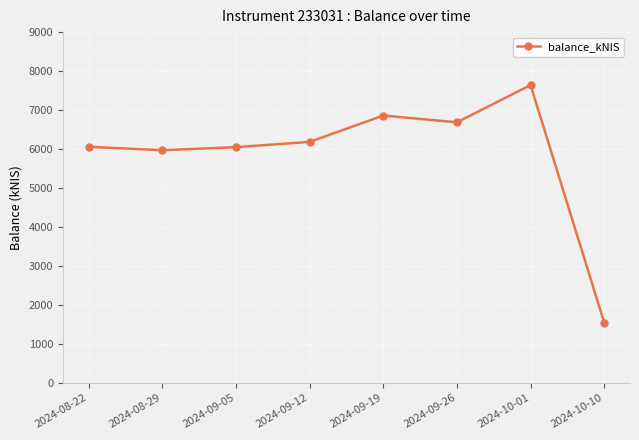

What is the label of the 3rd point from the right?

2024-09-26